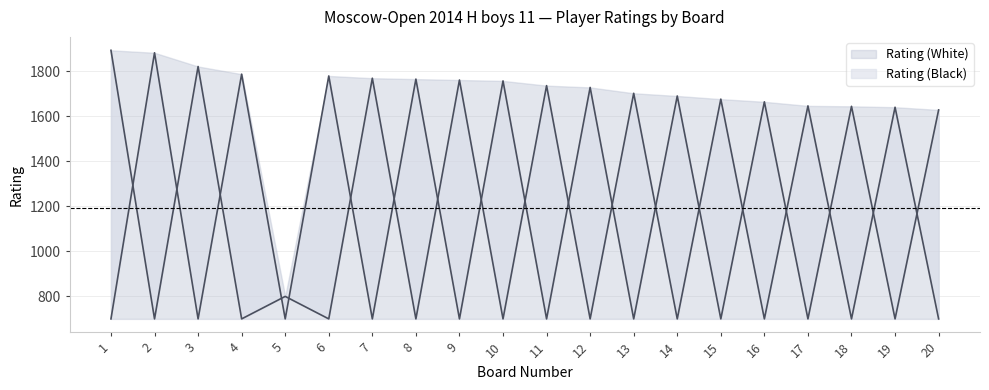

At which label is Rating (White) closest to 1291?

20